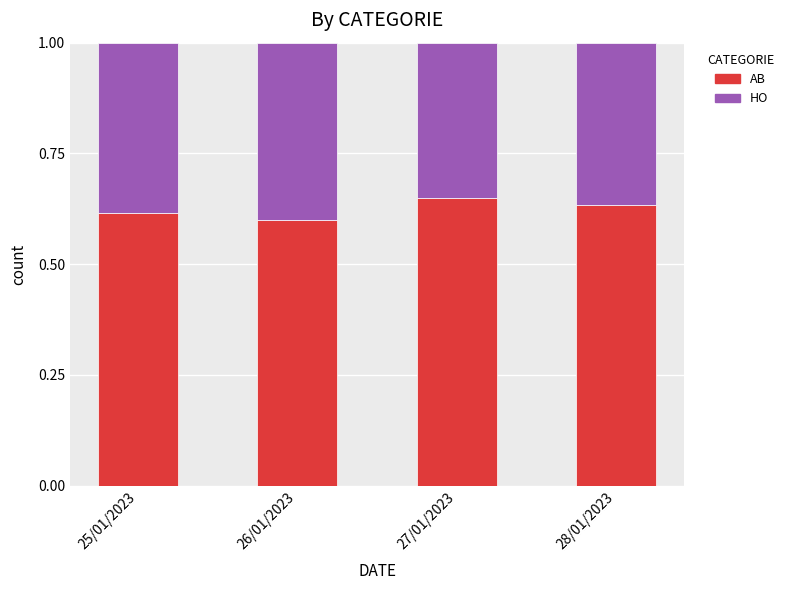

How many AB values are between 0 and 1?

4